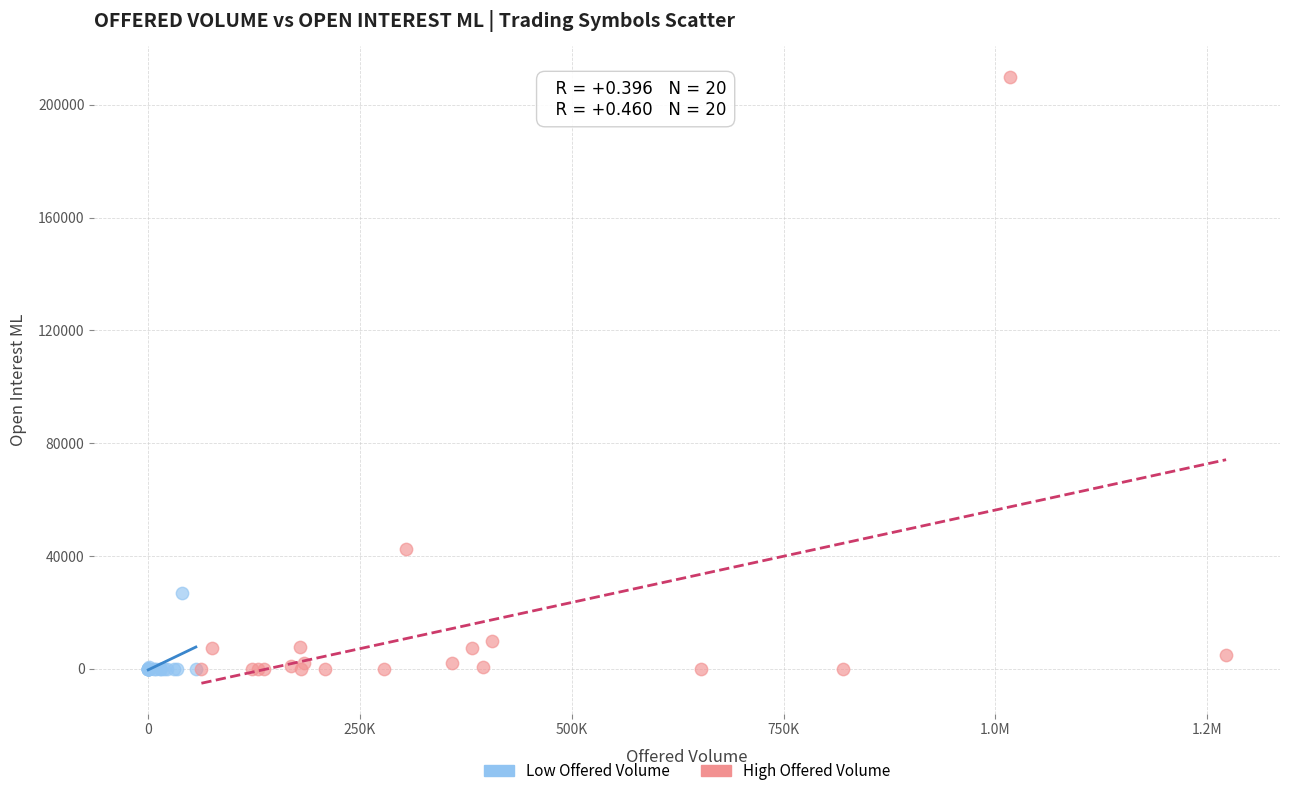

Which series contains the highest Y value?

High Offered Volume